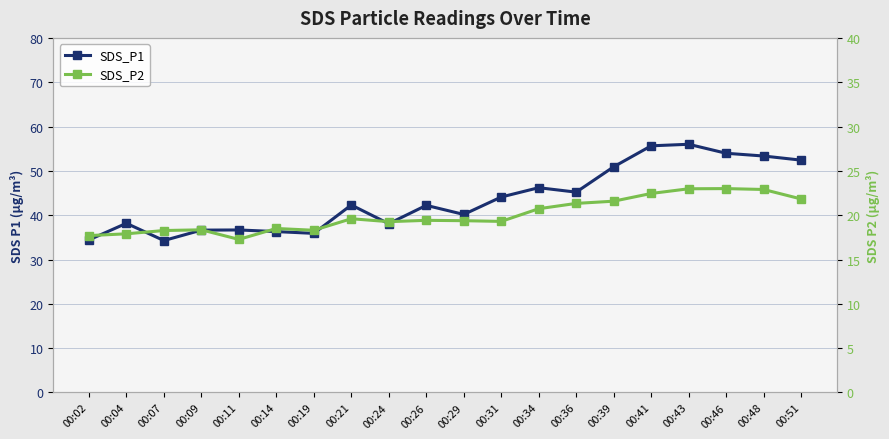

Reading right to left, transcribe all the data shown in this chart.

SDS_P1: 52.4	53.4	54.0	56.0	55.6	50.9	45.2	46.2	44.1	40.2	42.2	38.1	42.3	35.9	36.3	36.7	36.6	34.3	38.2	34.4
SDS_P2: 21.8	22.9	23.0	23.0	22.4	21.6	21.3	20.7	19.3	19.4	19.4	19.3	19.6	18.3	18.5	17.3	18.4	18.3	17.9	17.7